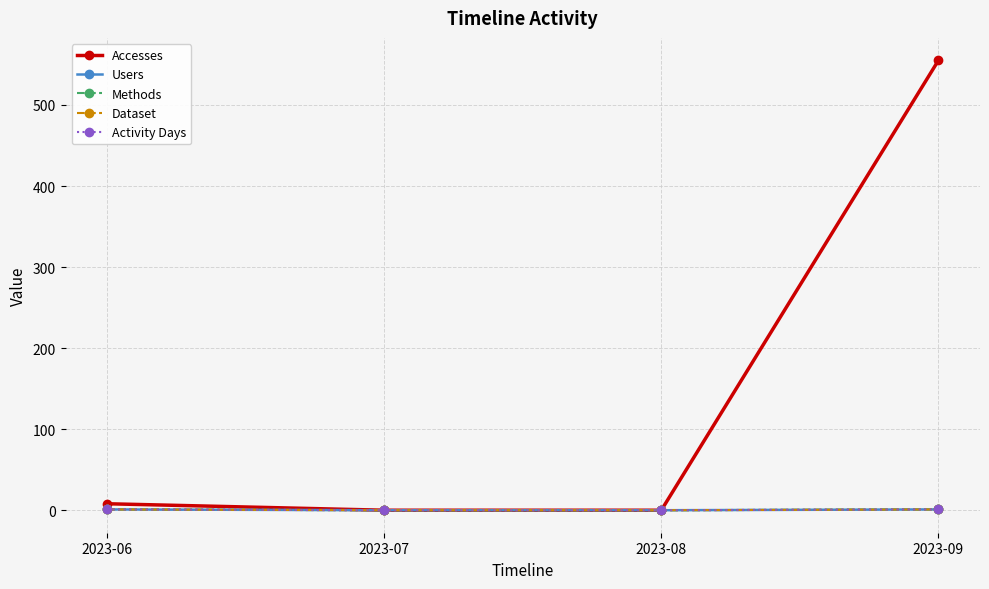

True or false: Users has more than 0 points higher than both neighbors.

False